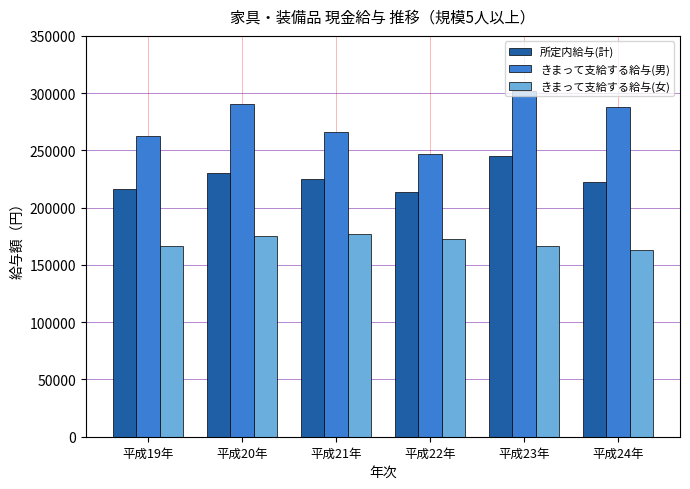

The value of きまって支給する給与(女) at 平成19年 is 34801. True or false?

False